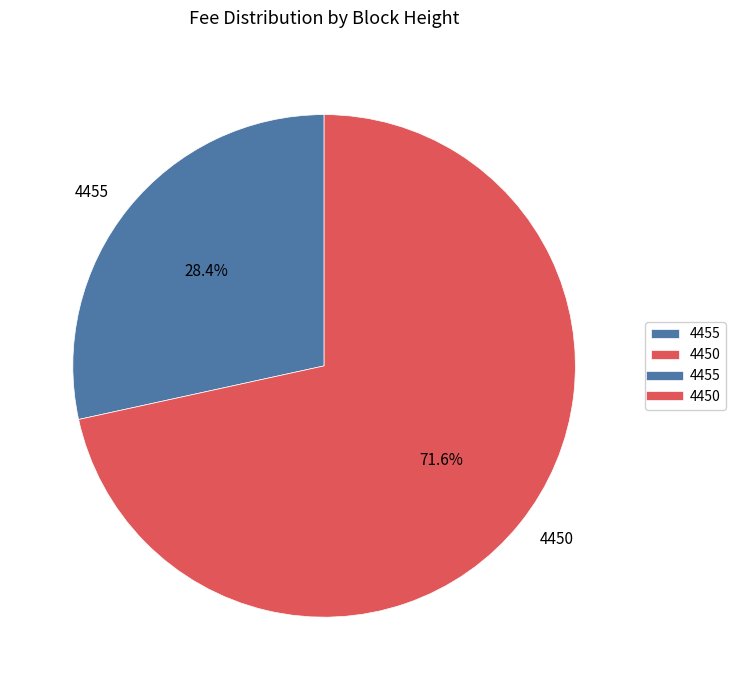

What is the largest slice in the pie chart?

4450